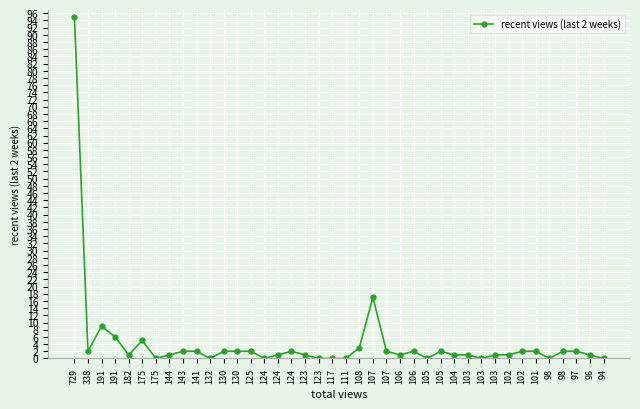

At which category does the data reach its first local valley?

338